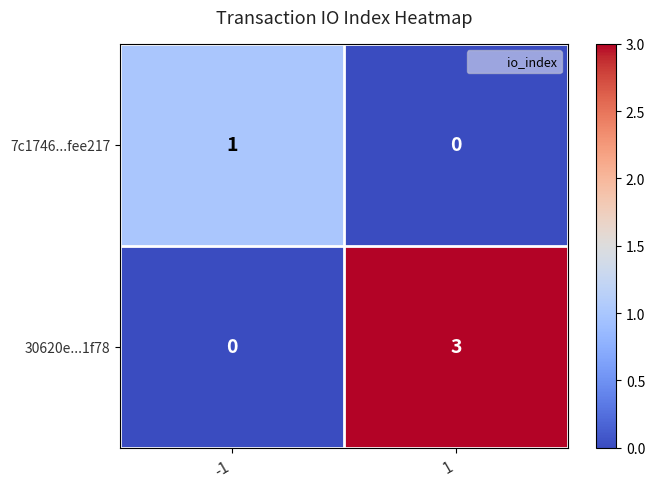

Which series has the largest total across all categories?

30620e...1f78